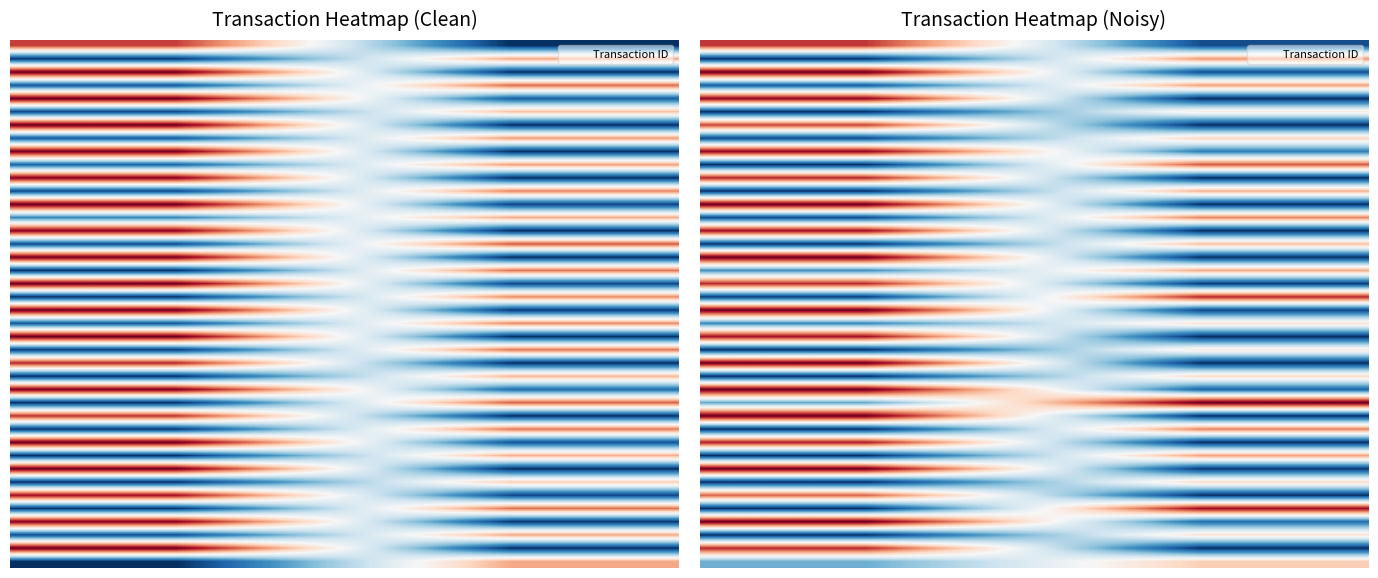

Count the number of categories in the chart.

2